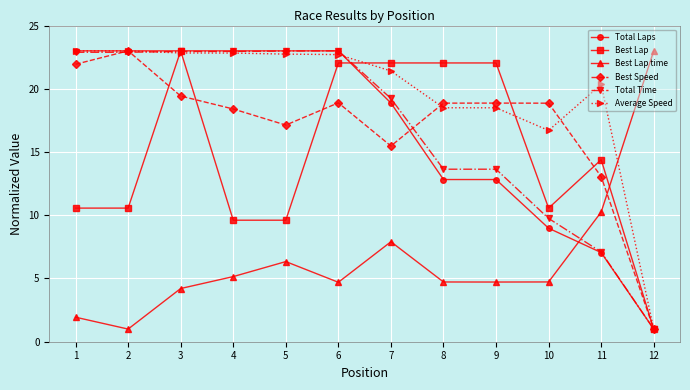

What is the highest value of the Total Time series?

23.0